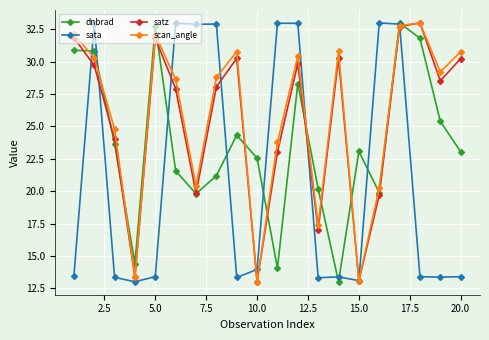

At how many categories does at least one series exceed 18?

19